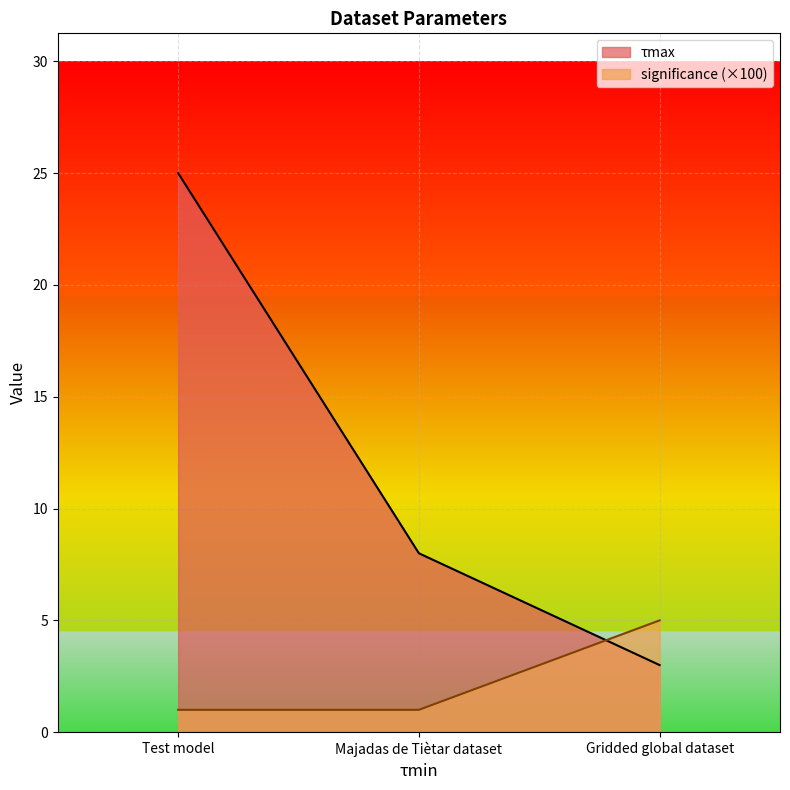

How many lines are shown in the chart?

2